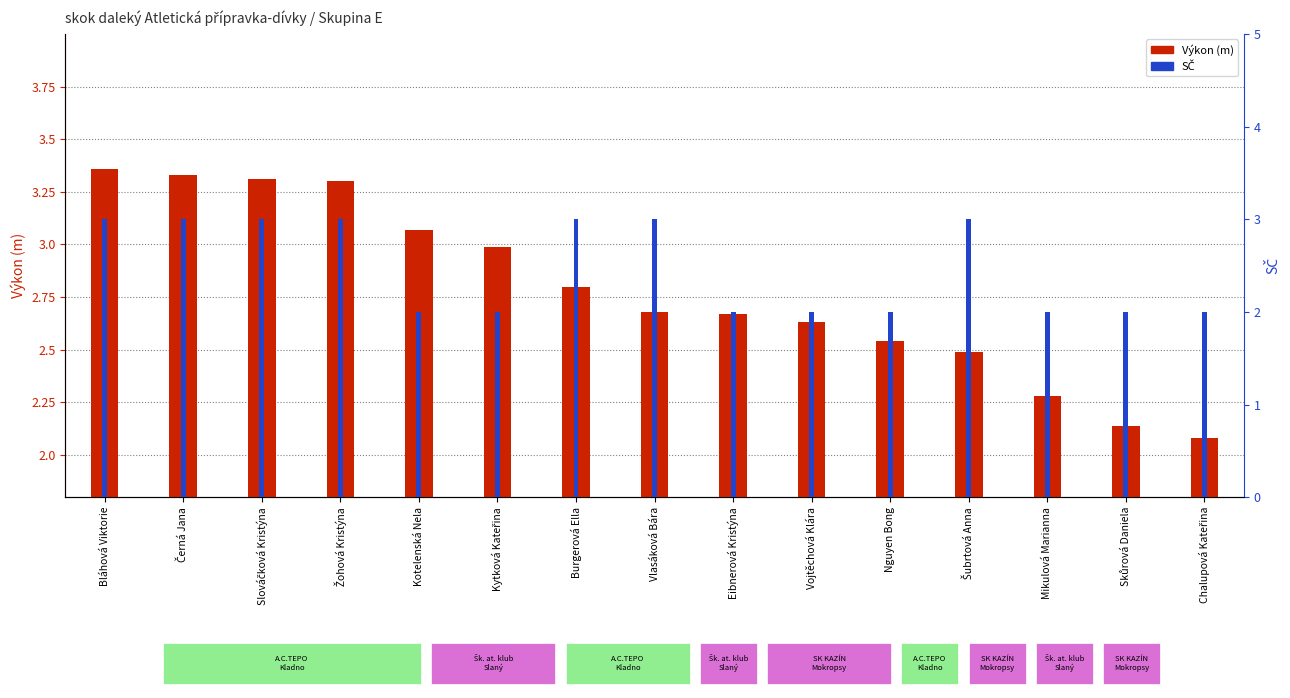

What is the difference between the maximum and minimum values in the Výkon (m) series?

1.3